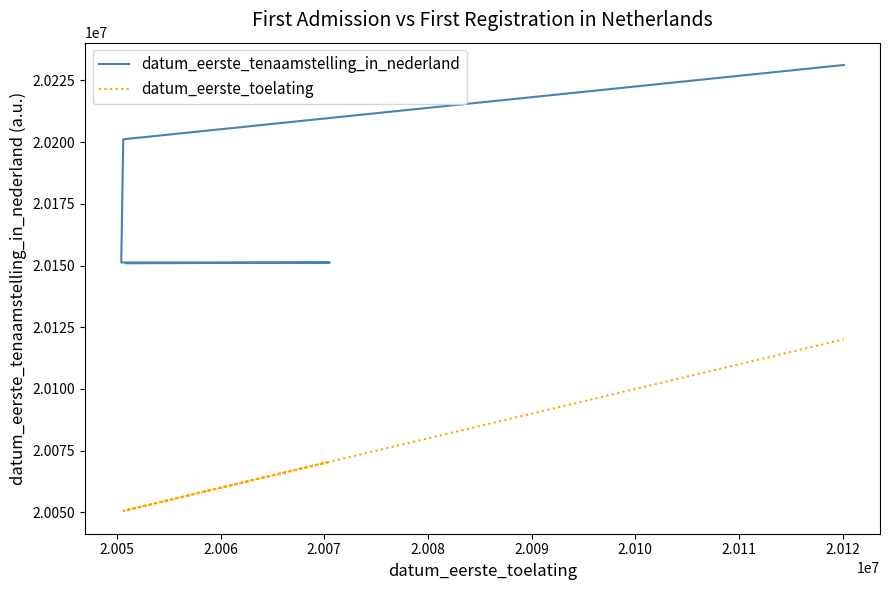

What is the value of the datum_eerste_tenaamstelling_in_nederland point at the 4th from the left?

20201117